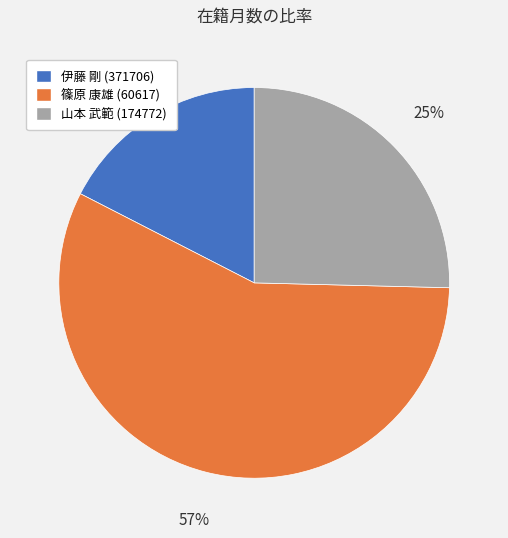

Which has a higher value, 山本 武範 (174772) or 篠原 康雄 (60617)?

篠原 康雄 (60617)